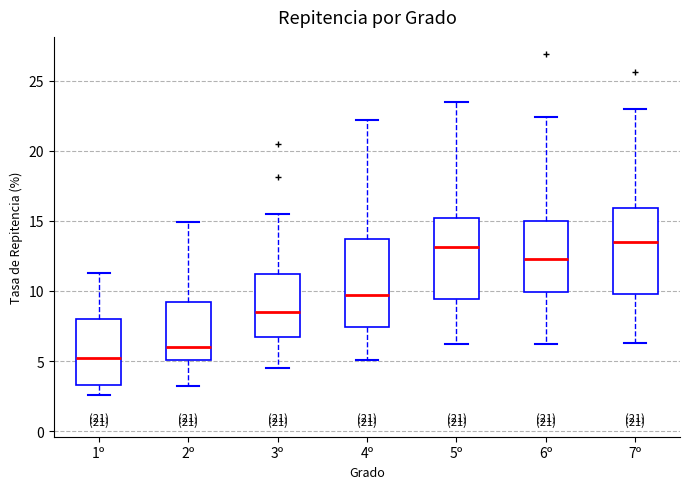

Reading left to right, transcribe this box plot: for each box, give where its median line is, the range the box spans, and where its two whiskers end, as read against the y-axis. The values are not printed on the chart, so give them approximately, as read against the axis.

1º: median 5.0, box 3.5 to 8.0, whiskers 2.5 to 11.5
2º: median 6.0, box 5.0 to 9.0, whiskers 3.0 to 15.0
3º: median 8.5, box 6.5 to 11.0, whiskers 4.5 to 15.5
4º: median 9.5, box 7.5 to 13.5, whiskers 5.0 to 22.0
5º: median 13.0, box 9.5 to 15.0, whiskers 6.0 to 23.5
6º: median 12.5, box 10.0 to 15.0, whiskers 6.0 to 22.5
7º: median 13.5, box 10.0 to 16.0, whiskers 6.5 to 23.0